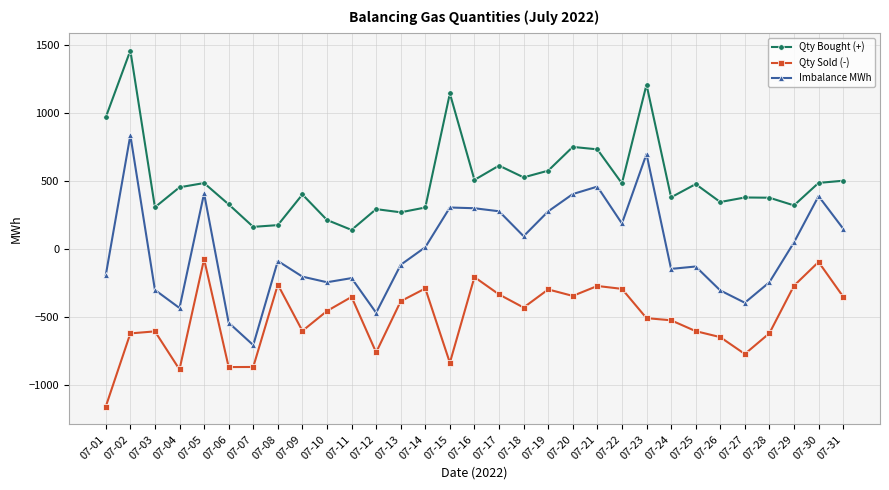

What is the highest value of the Qty Sold (-) series?

-76.1